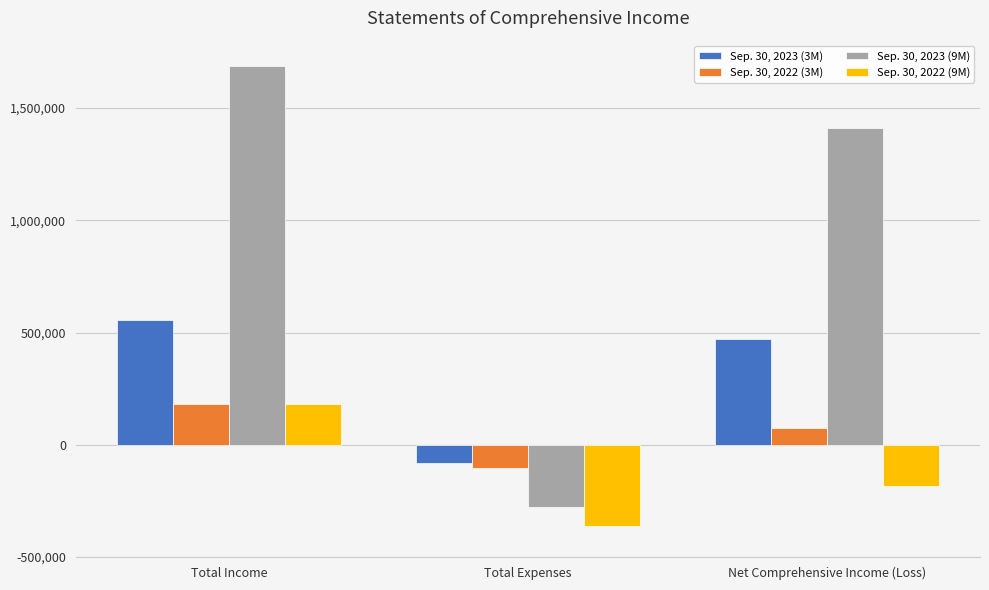

At which category is the sum across all series the highest?

Total Income